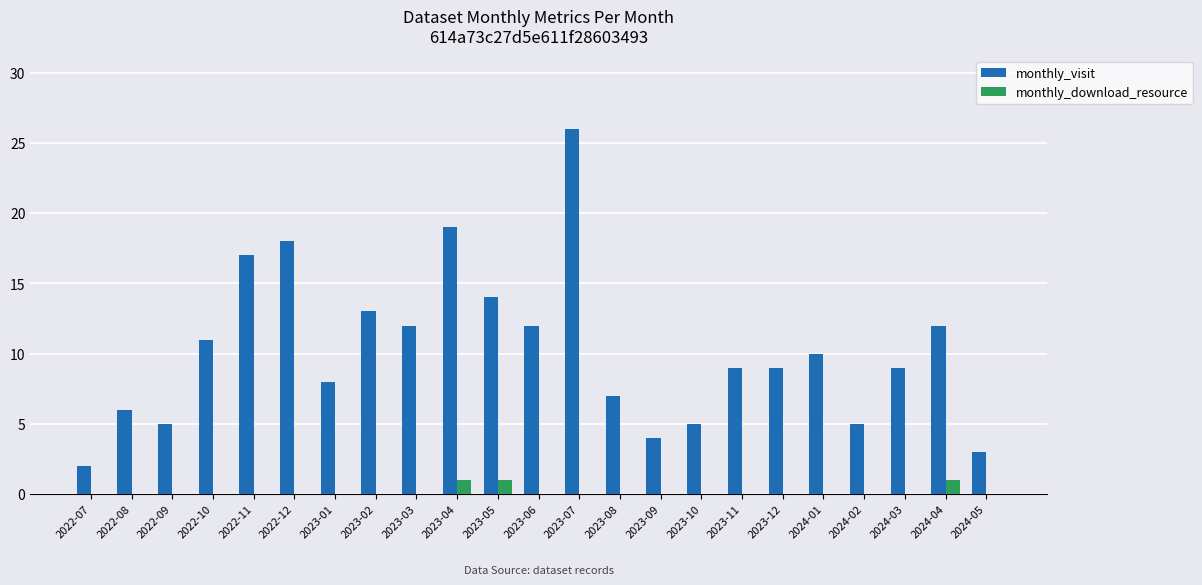

Reading left to right, what are all the values shown in this chart?

monthly_visit: 2022-07=2	2022-08=6	2022-09=5	2022-10=11	2022-11=17	2022-12=18	2023-01=8	2023-02=13	2023-03=12	2023-04=19	2023-05=14	2023-06=12	2023-07=26	2023-08=7	2023-09=4	2023-10=5	2023-11=9	2023-12=9	2024-01=10	2024-02=5	2024-03=9	2024-04=12	2024-05=3
monthly_download_resource: 2022-07=0	2022-08=0	2022-09=0	2022-10=0	2022-11=0	2022-12=0	2023-01=0	2023-02=0	2023-03=0	2023-04=1	2023-05=1	2023-06=0	2023-07=0	2023-08=0	2023-09=0	2023-10=0	2023-11=0	2023-12=0	2024-01=0	2024-02=0	2024-03=0	2024-04=1	2024-05=0